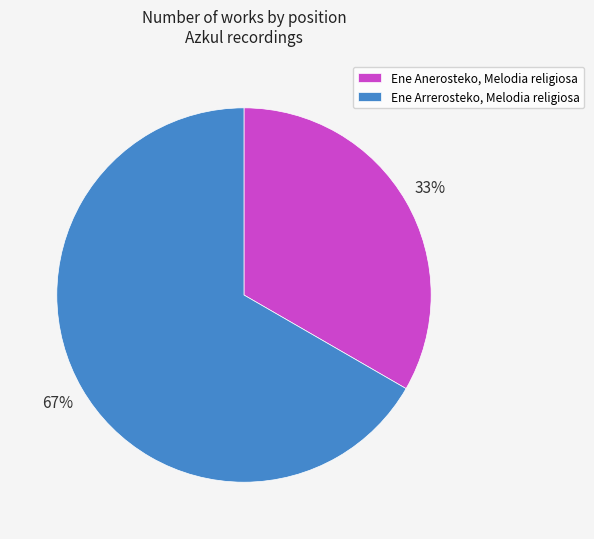

Combined, do Ene Anerosteko, Melodia religiosa and Ene Arrerosteko, Melodia religiosa account for over 50%?

Yes